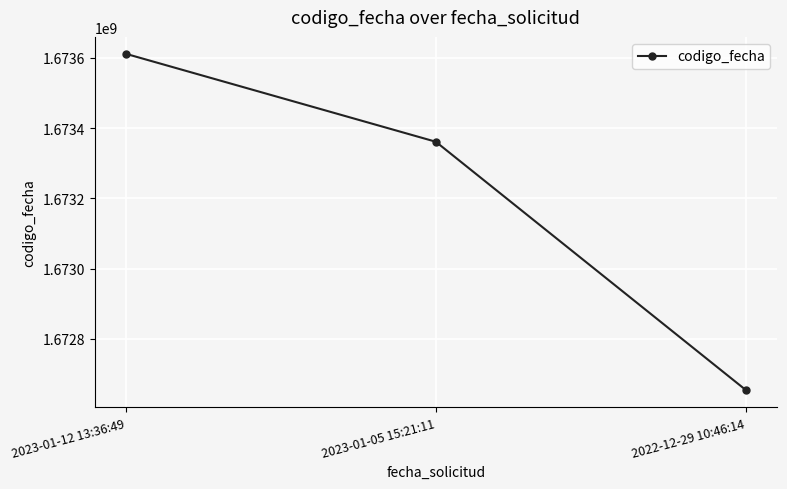

True or false: the data shows 484414996 at 2022-12-29 10:46:14.

False